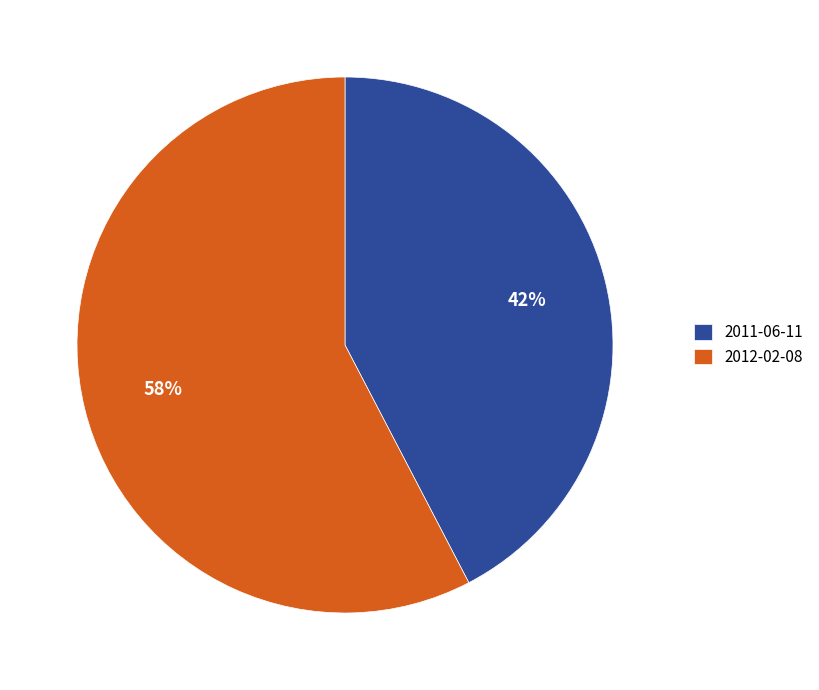

What is the largest slice in the pie chart?

2012-02-08